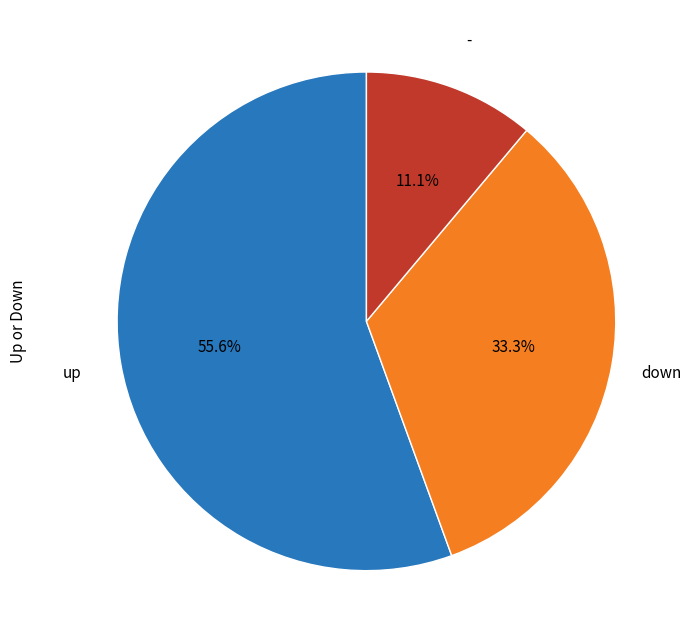

Is there any slice that represents more than half of the pie?

Yes